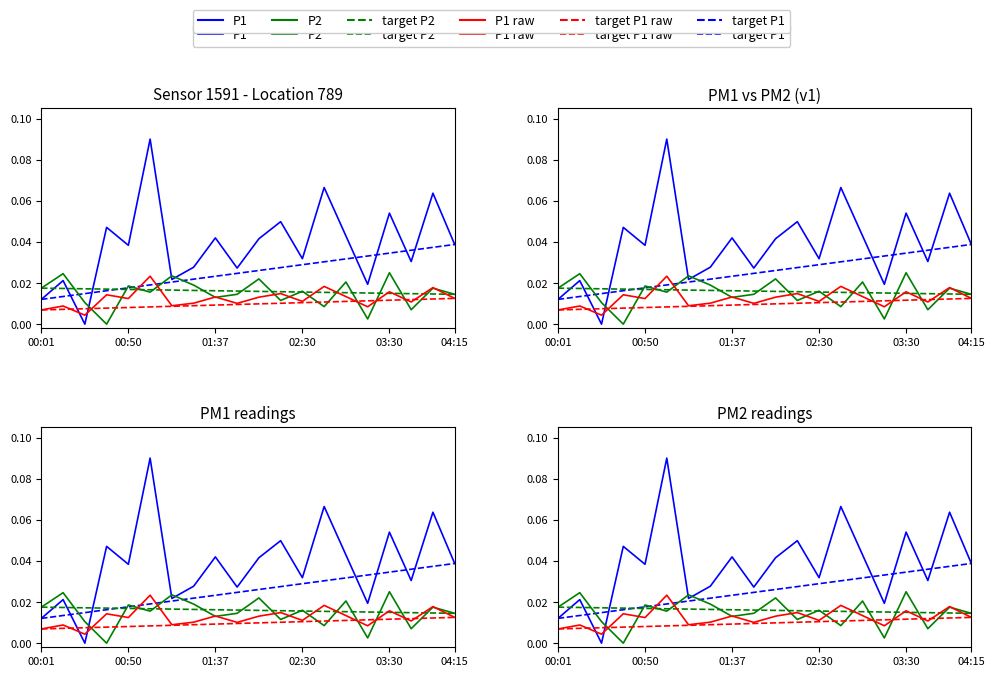

Does the chart display data point markers on the line(s)?

No